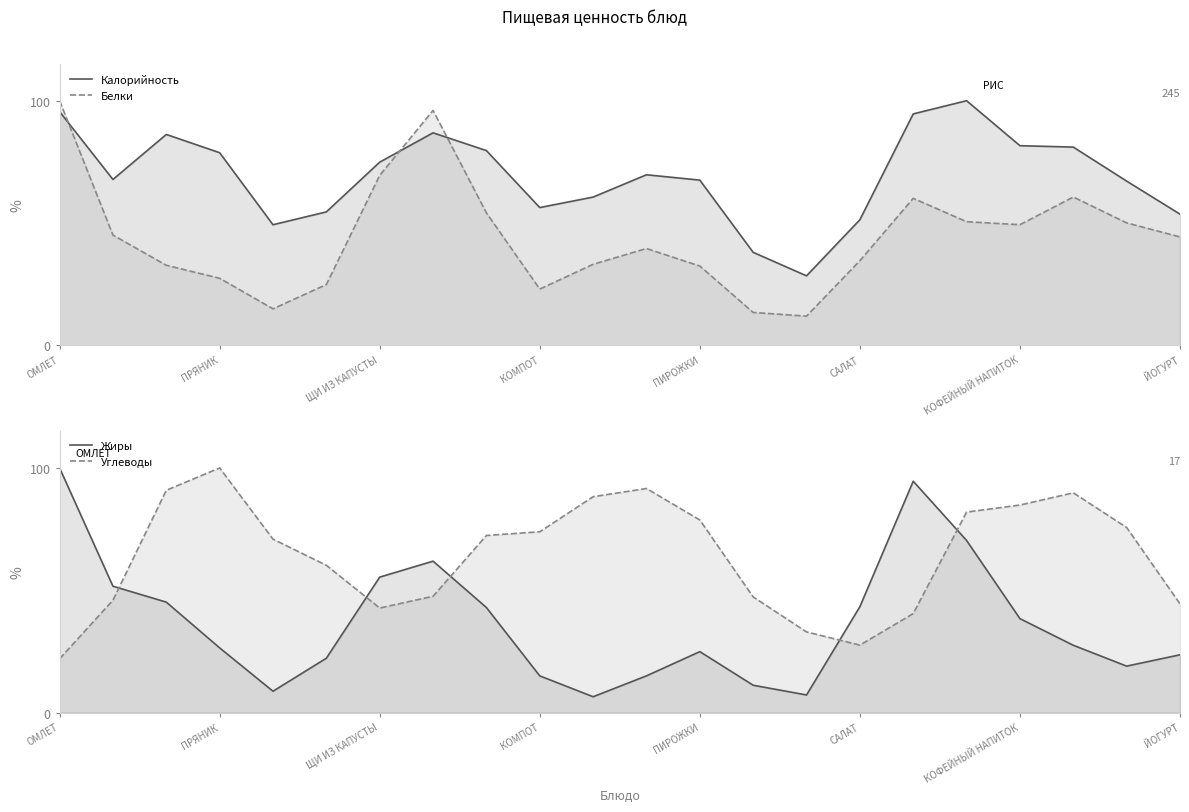

The Калорийность series shows 75.0 at ПИРОЖКИ. True or false?

False